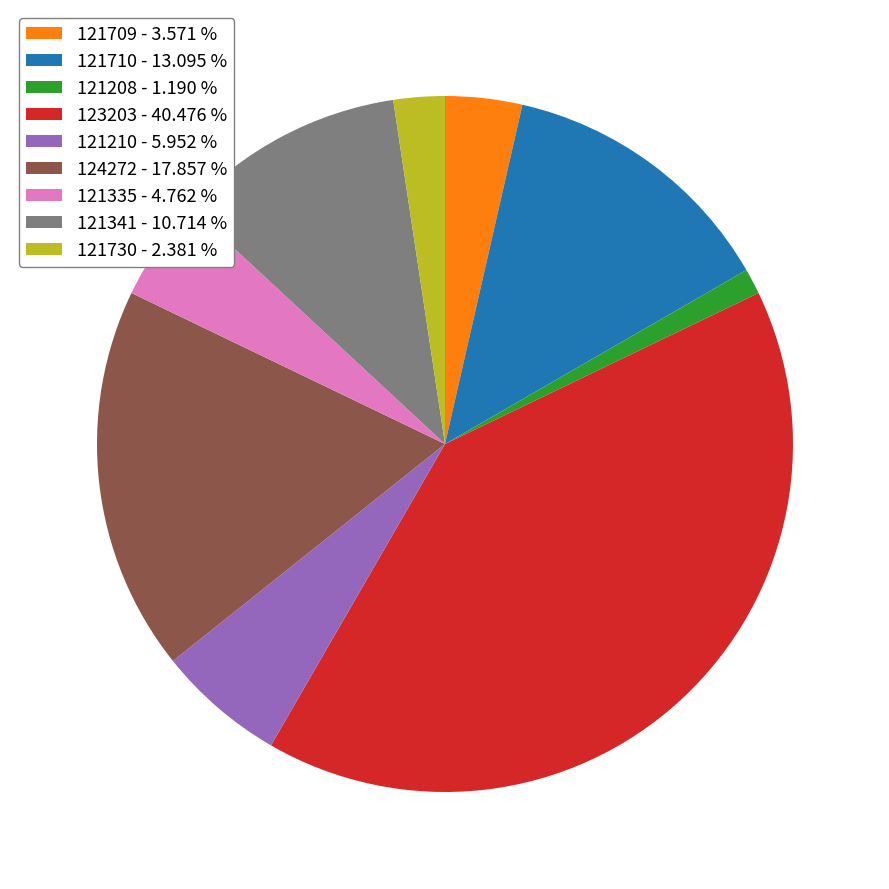

True or false: 121208 accounts for 1% of the total.

True